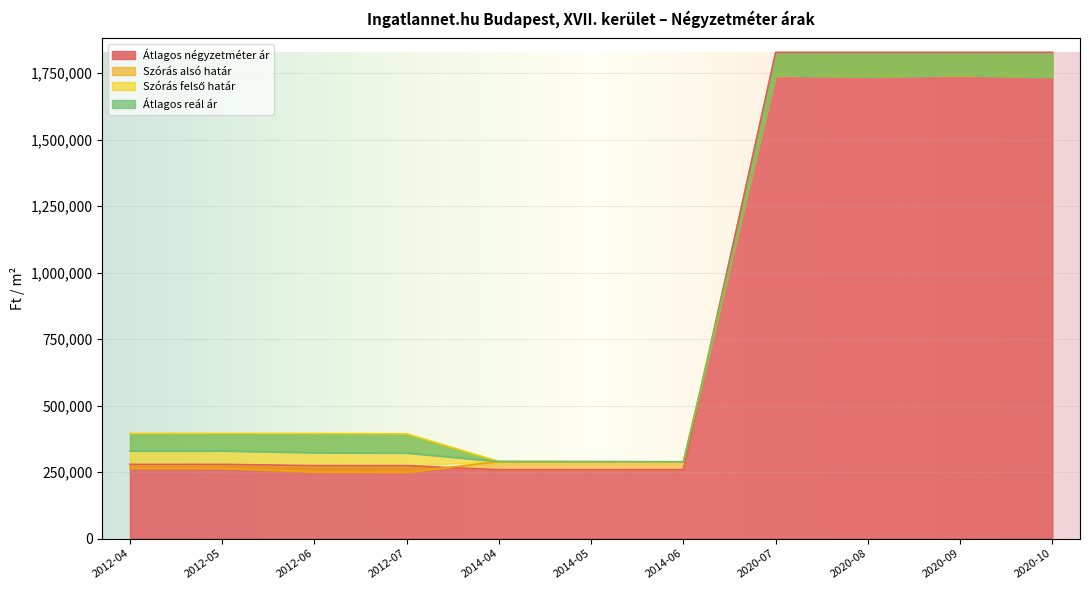

What is the lowest value of the Átlagos négyzetméter ár series?

258904